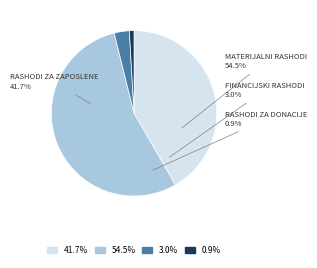

To the nearest percent, what is the difference between the Rashodi za donacije and Financijski rashodi slice percentages?

2%